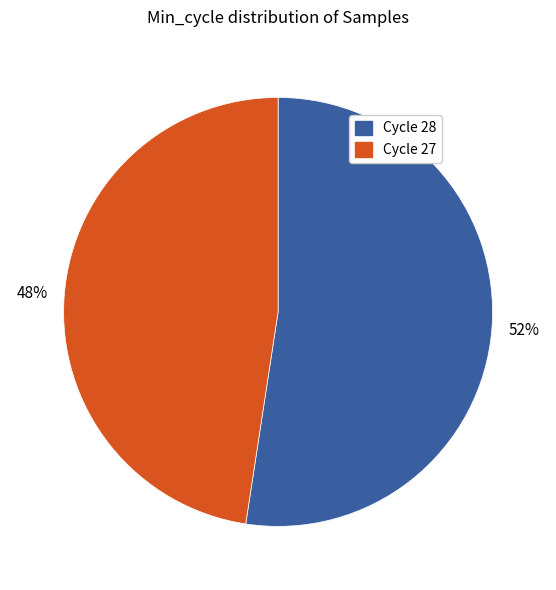

Count the number of slices in the pie.

2